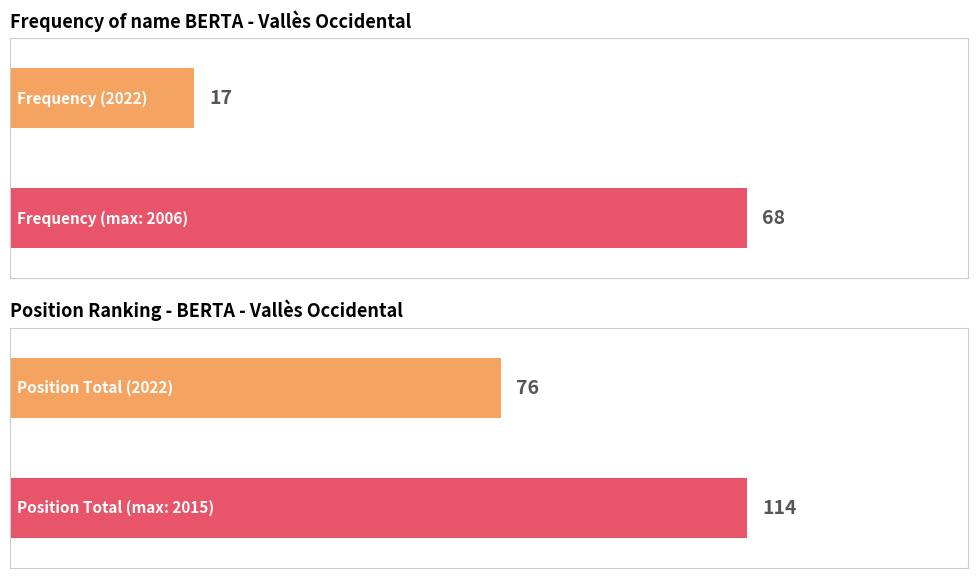

Is it true that Frequency equals 68 at 2006?

True